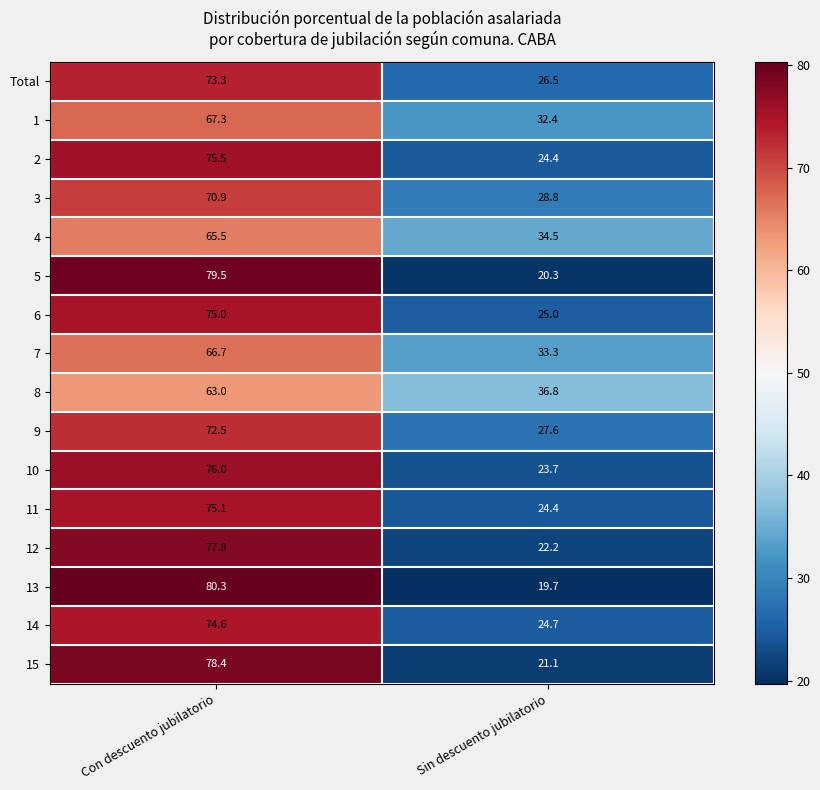

Which category has the lowest value in the 2 series?

Sin descuento jubilatorio